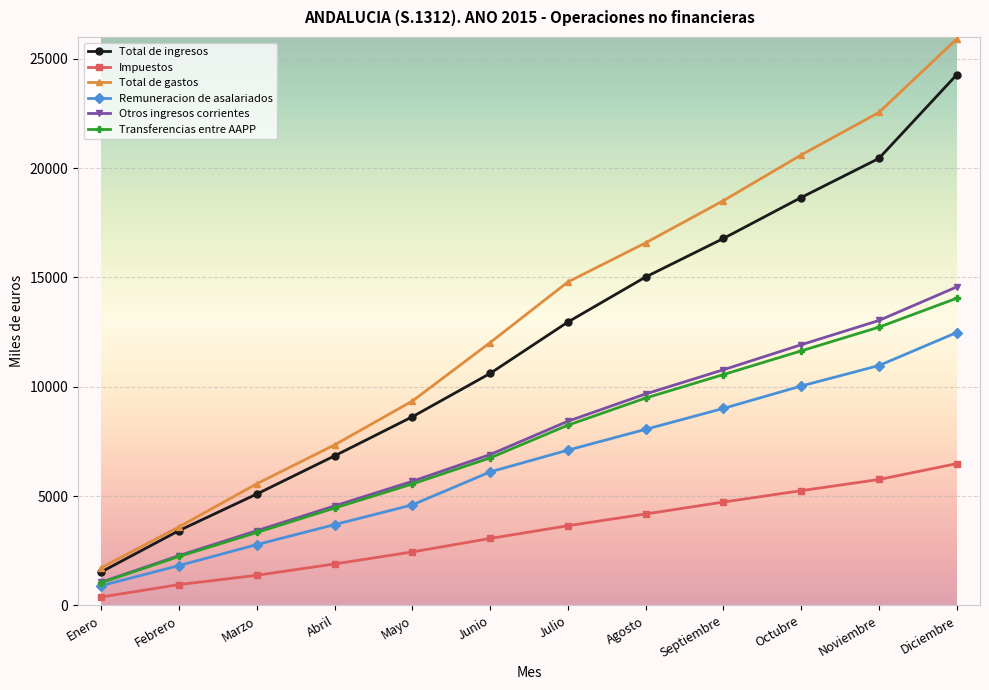

Is the value of Otros ingresos corrientes at Agosto greater than the value of Remuneracion de asalariados at Marzo?

Yes